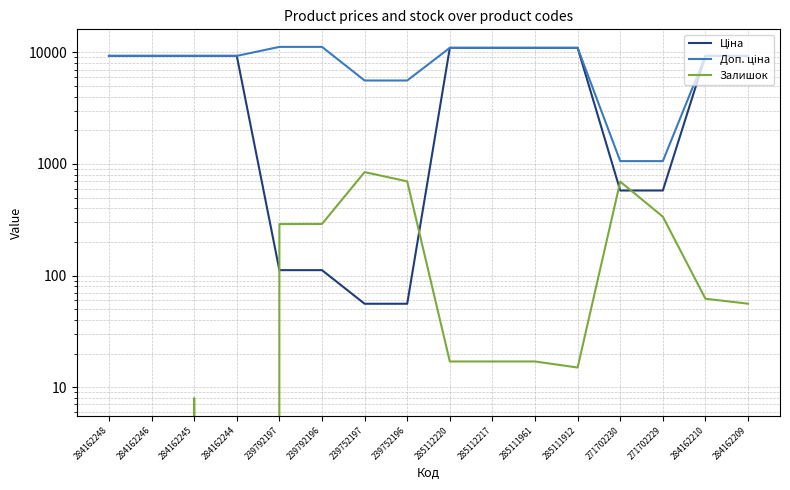

Where do Ціна and Залишок first cross each other?

284162244 and 239792197